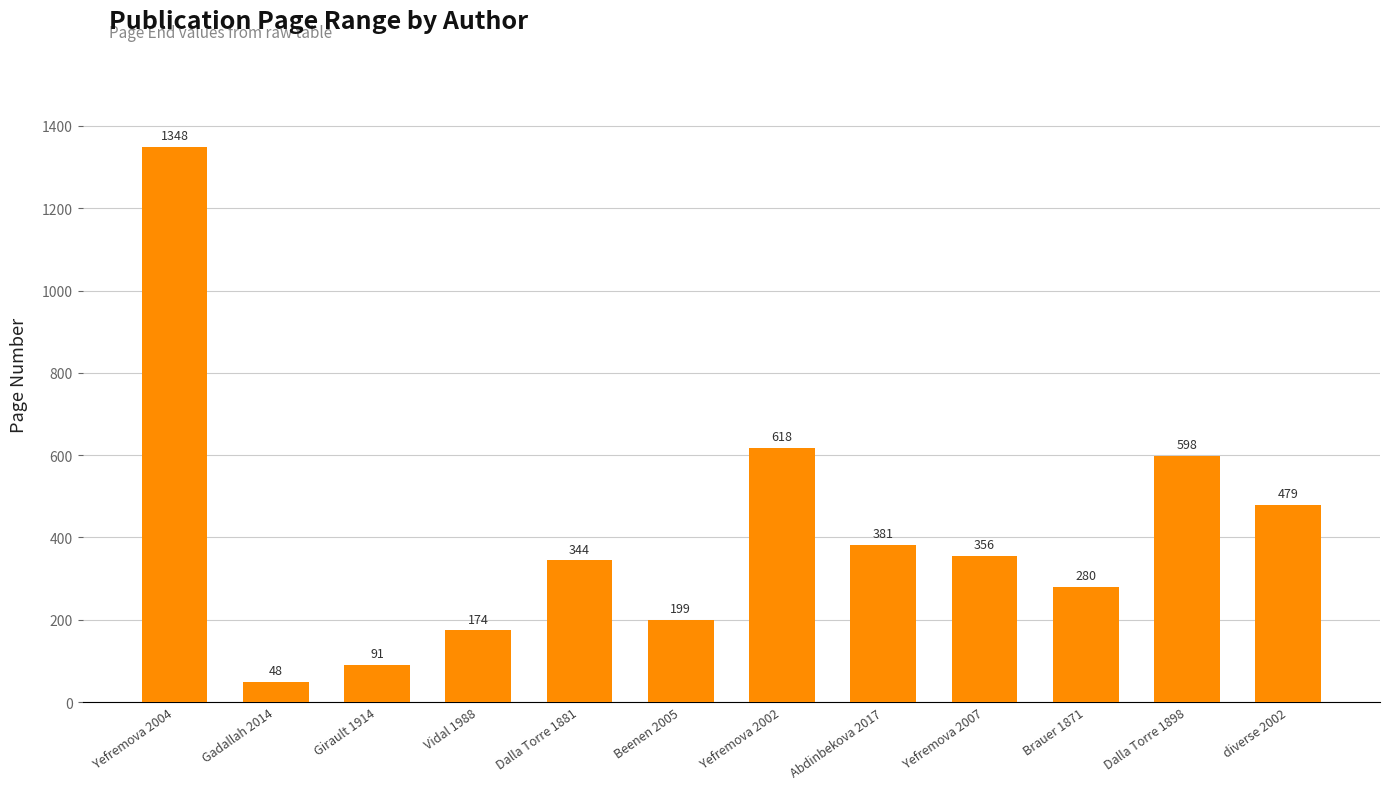

What position from the right is Vidal 1988?

9